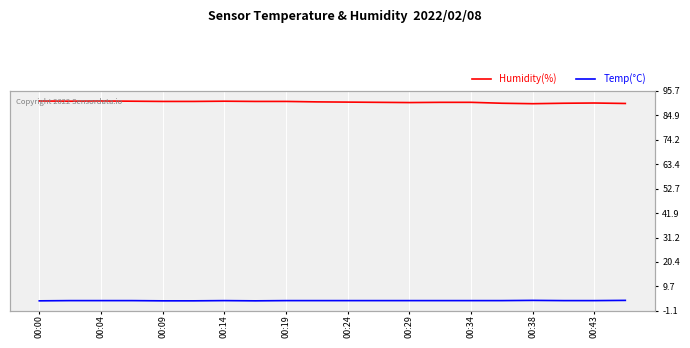

Is it true that Humidity(%) equals 30.1 at 00:04?

False